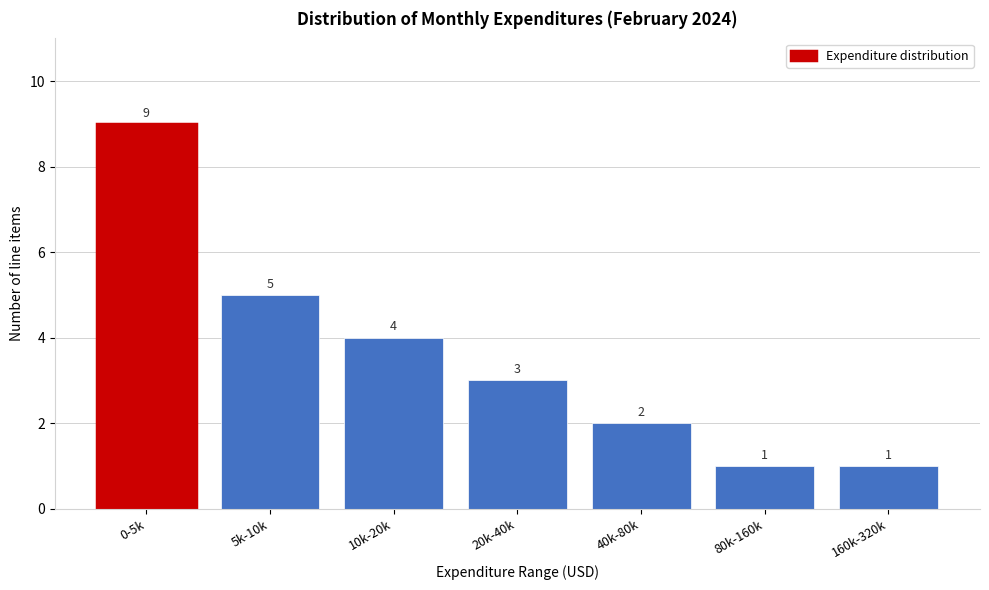

Reading right to left, what are all the values shown in this chart?

1	1	2	3	4	5	9